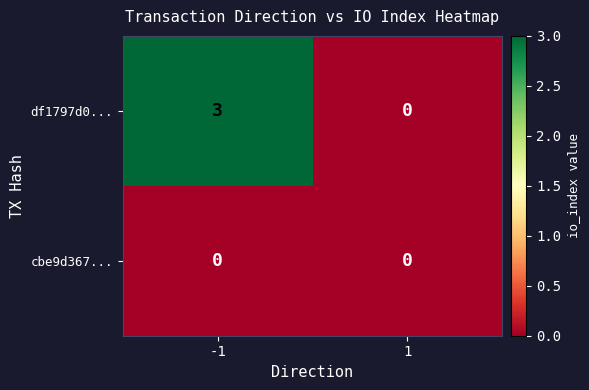

At how many categories does at least one series exceed 1?

1